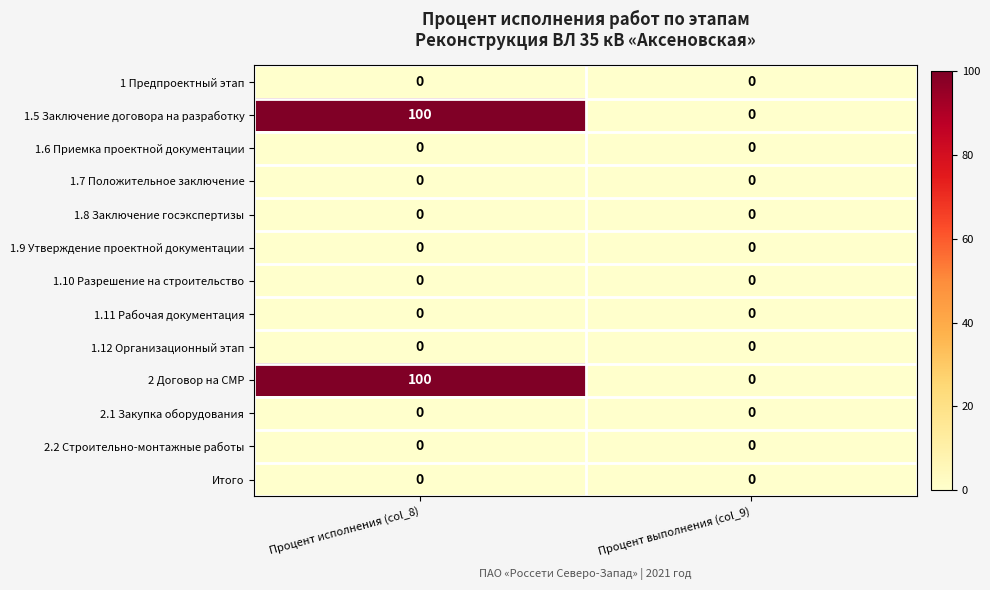

What is the total value across all series at Процент исполнения (col_8)?

200